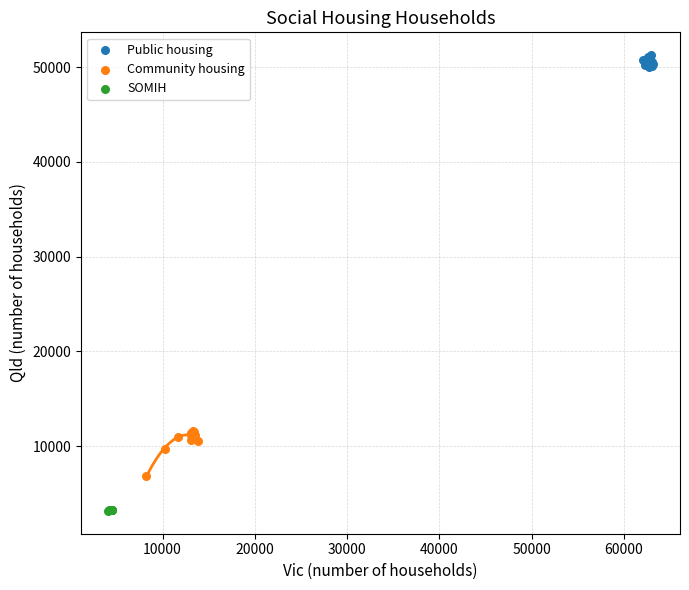

Which series contains the lowest Y value?

SOMIH